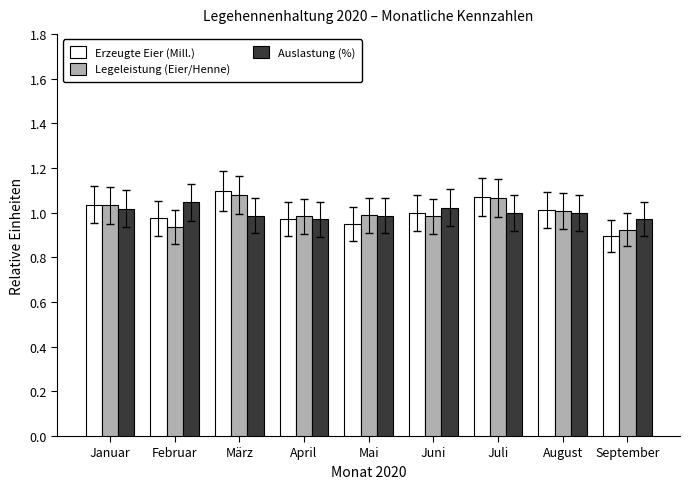

How many groups of bars are there?

9